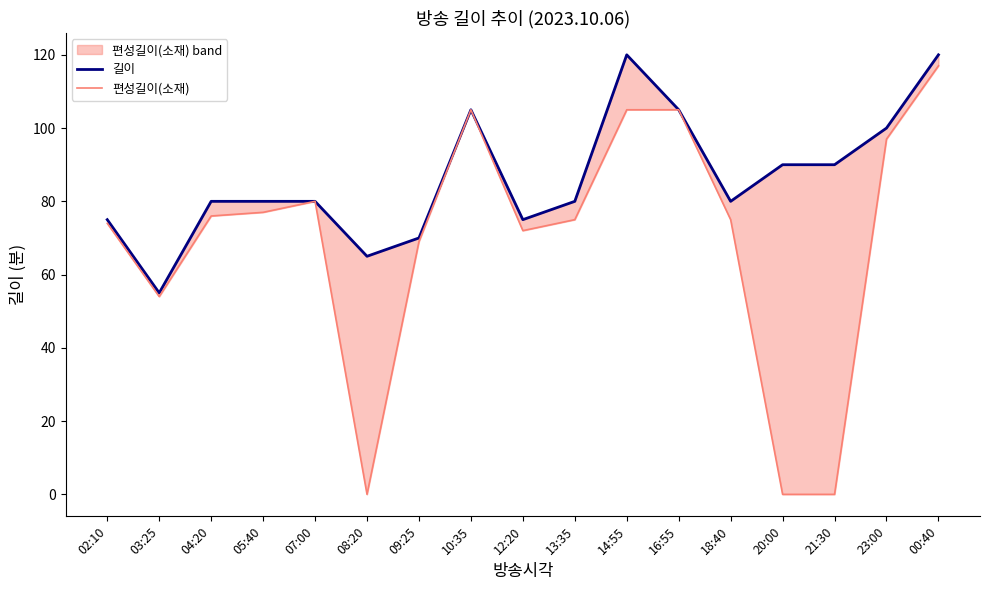

At which category is the sum across all series the highest?

00:40